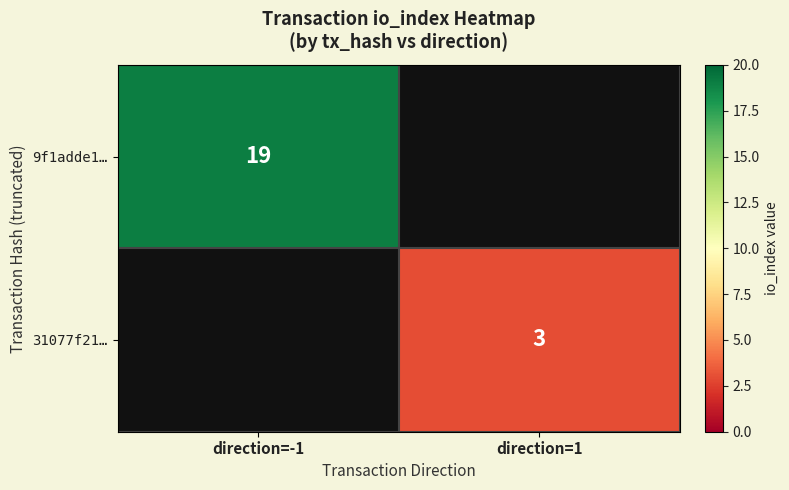

Is the value of 9f1adde1… at direction=-1 greater than the value of 31077f21… at direction=1?

Yes